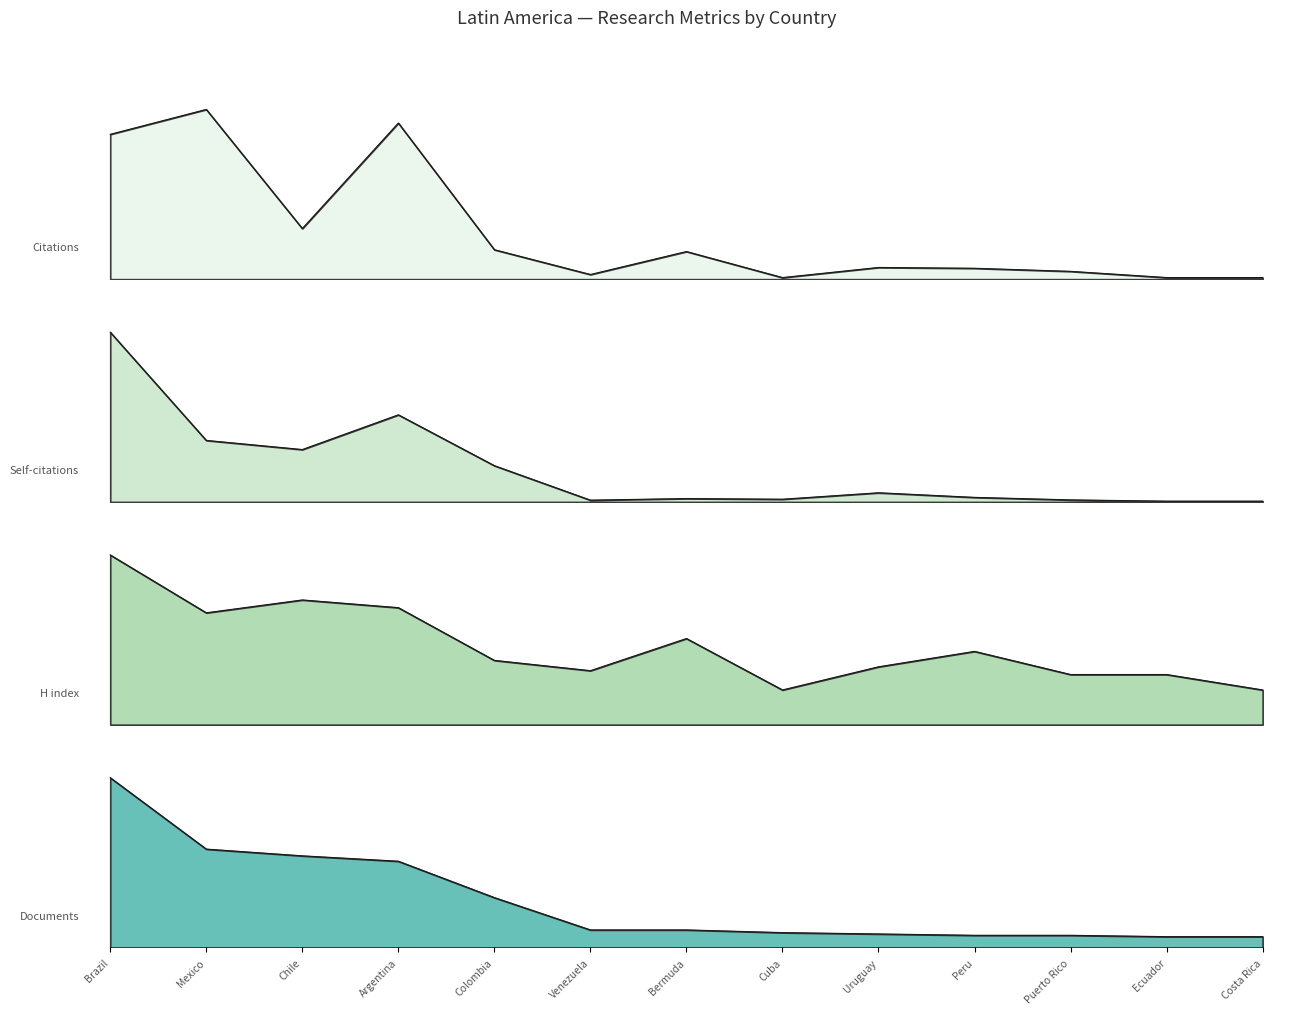

What is the label of the 8th point from the right?

Venezuela